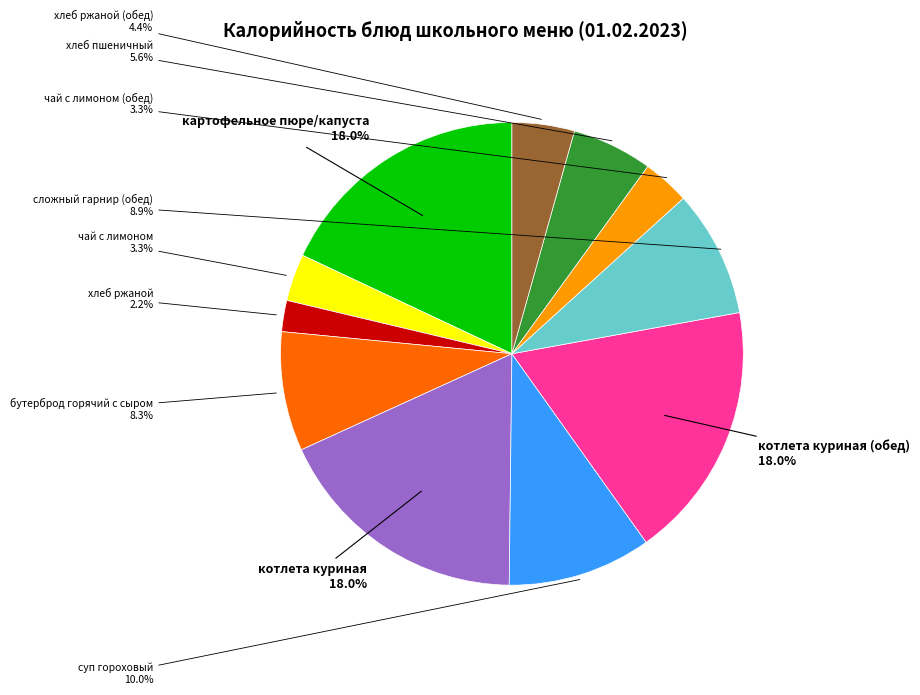

To the nearest percent, what portion does котлета куриная (обед) represent?

18%